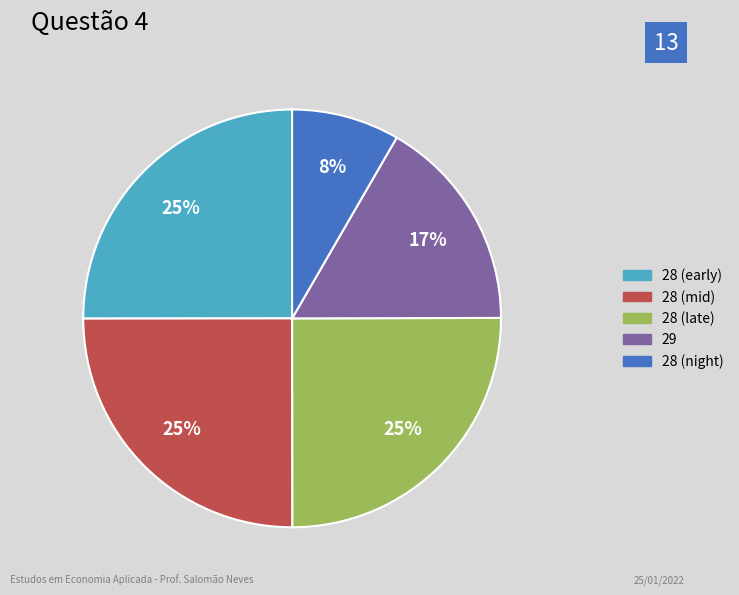

To the nearest percent, what is the average slice percentage?

20%